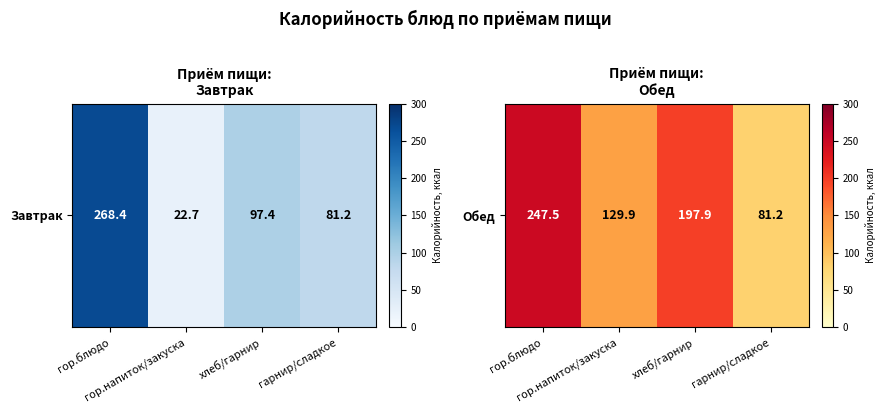

What value does the data have at гор.блюдо?

247.5